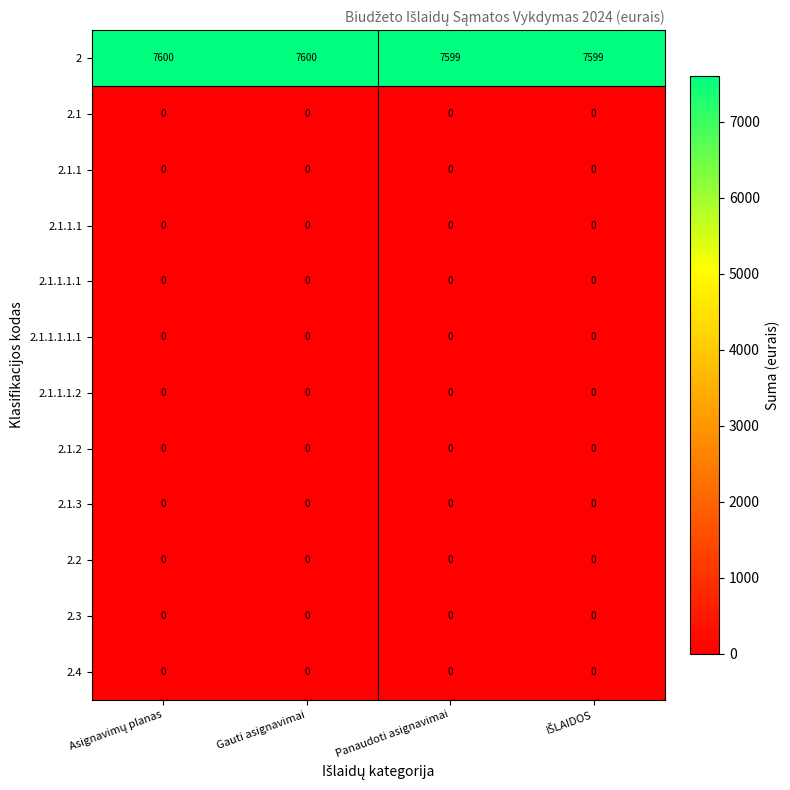

What is the total value across all series at Panaudoti asignavimai?

7599